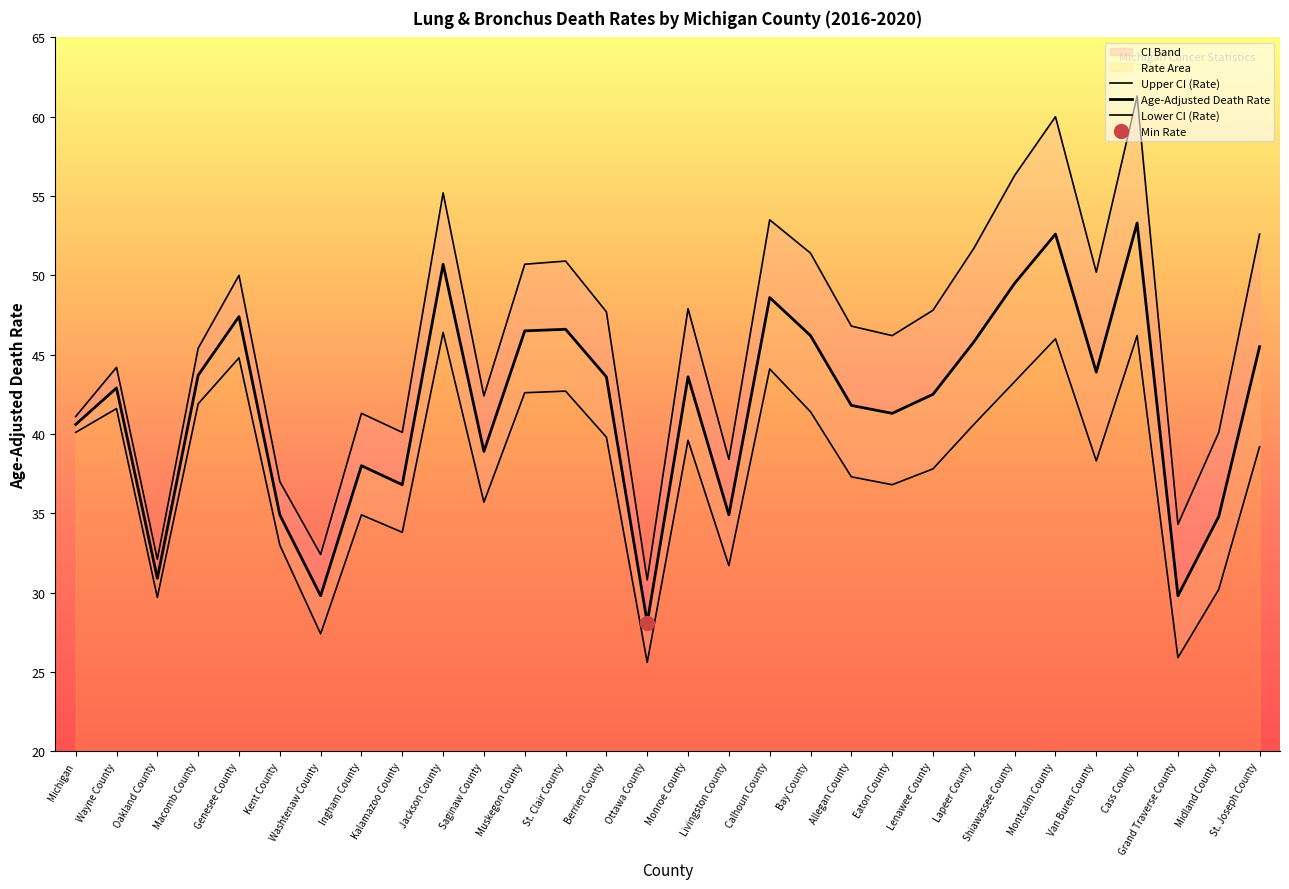

Between Ingham County and Calhoun County, which series saw the biggest shift?

Upper CI (Rate)